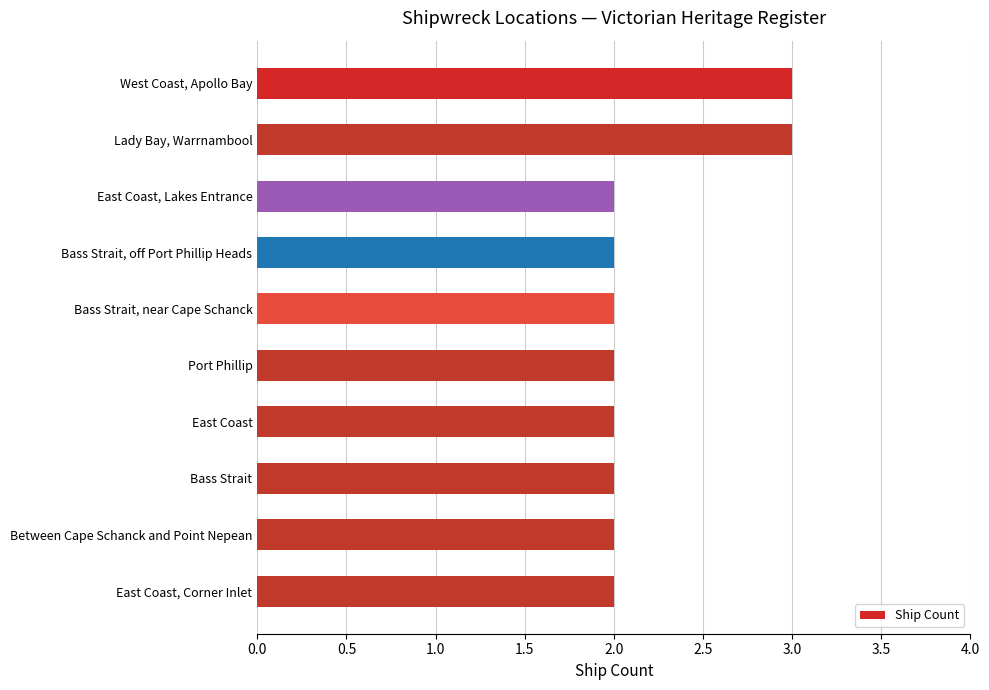

Reading top to bottom, transcribe all the data shown in this chart.

3	3	2	2	2	2	2	2	2	2